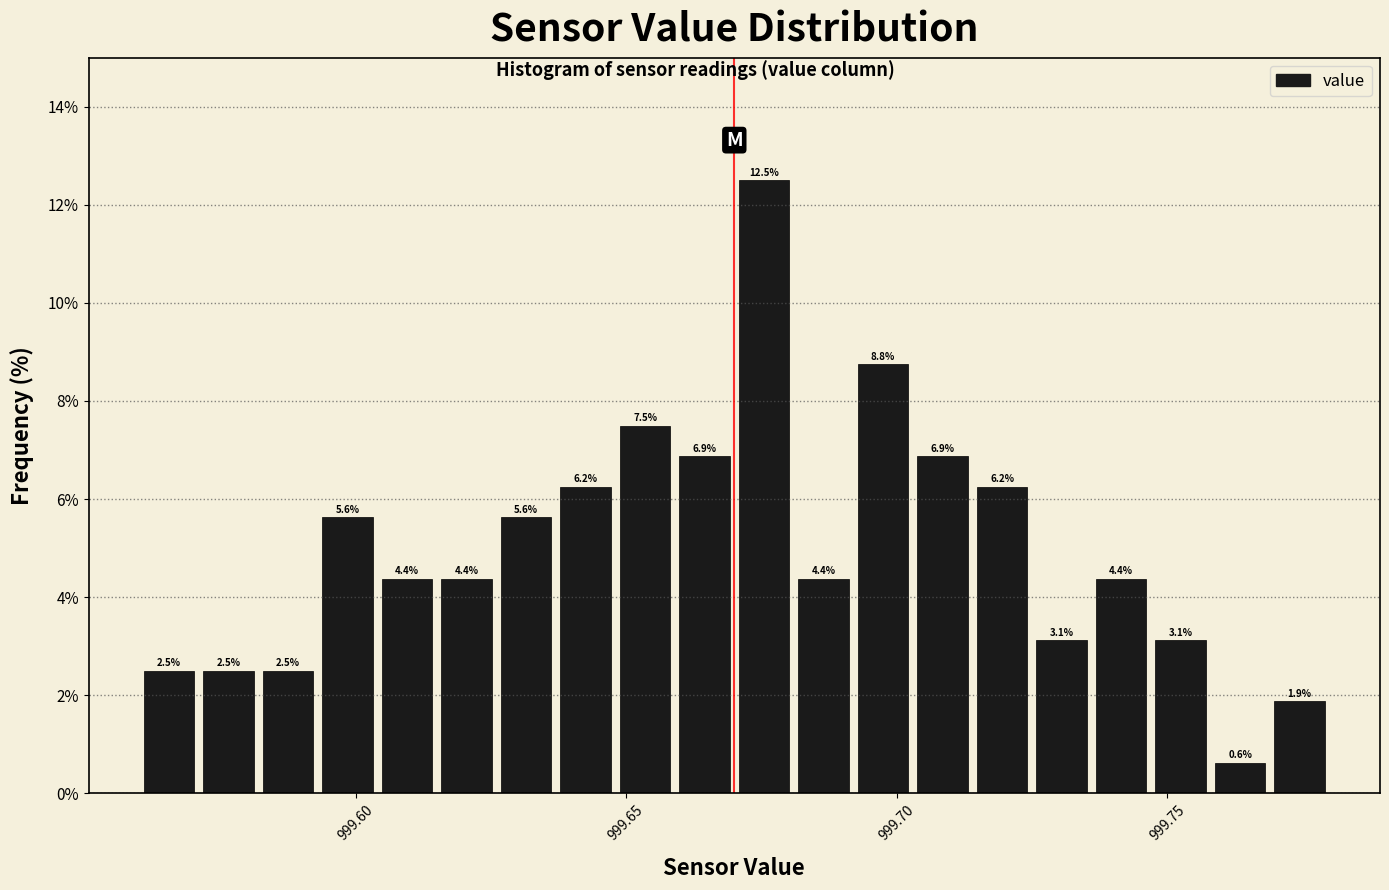

Around what value on the x-axis is the tallest bar? Give the approximate position of its centre, as read against the axis.

999.675